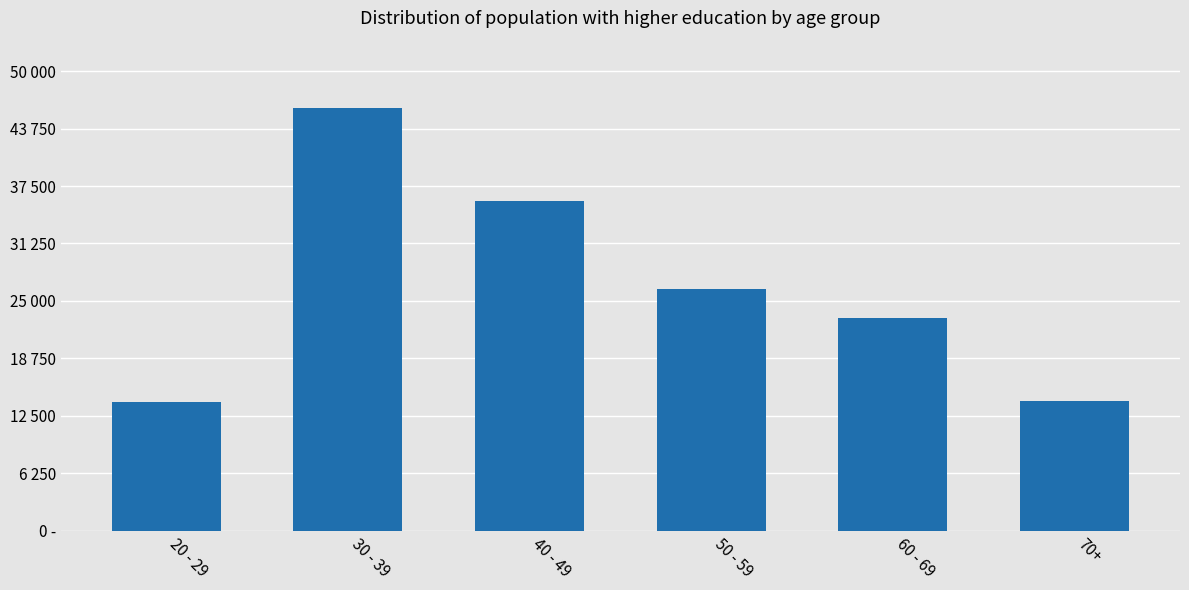

Are the bars horizontal?

No